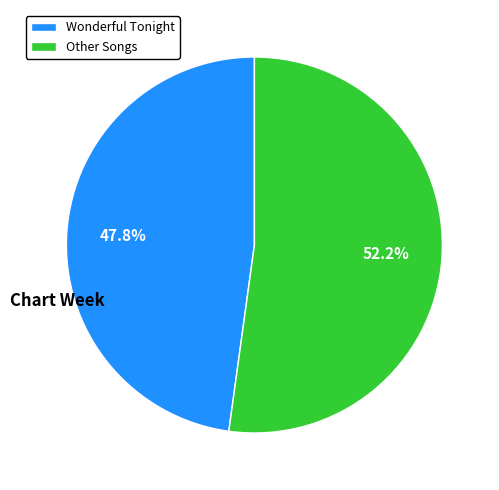

Count the number of slices in the pie.

2